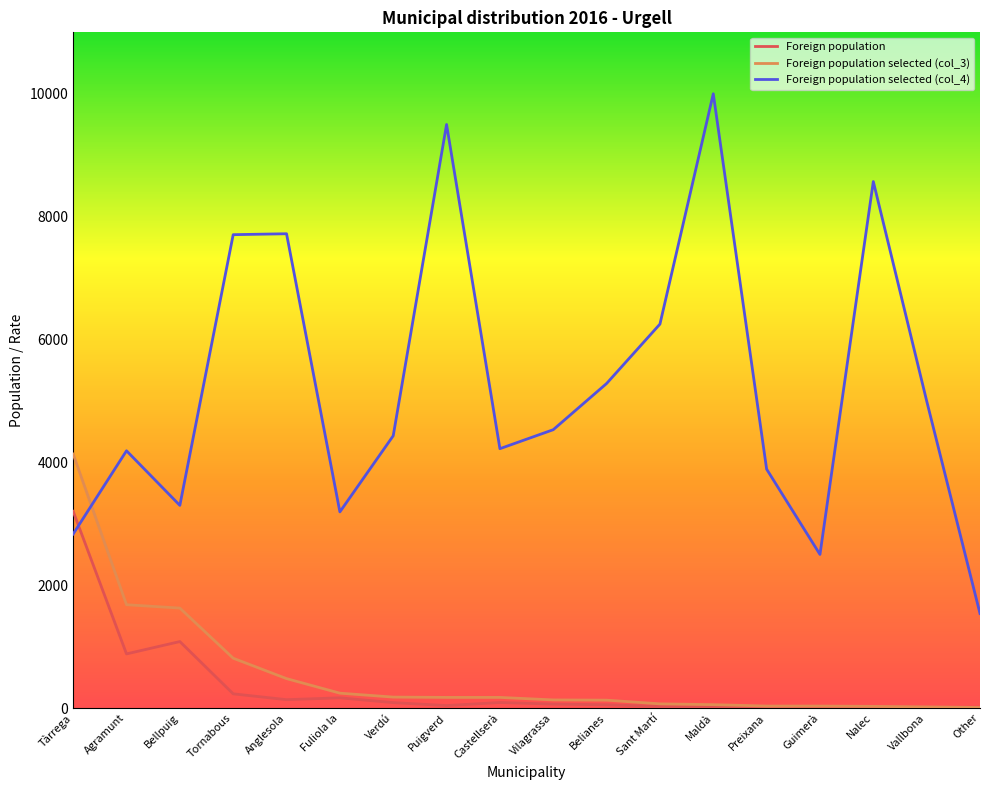

What is the total value across all series at Tornabous?

8748